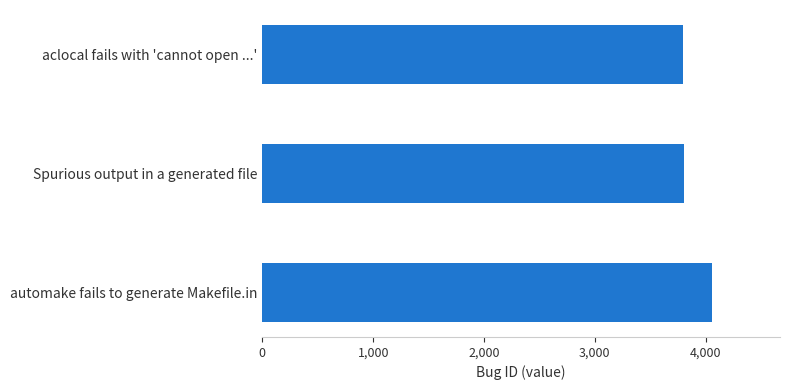

What is the value of the 1st bar from the top?

3796